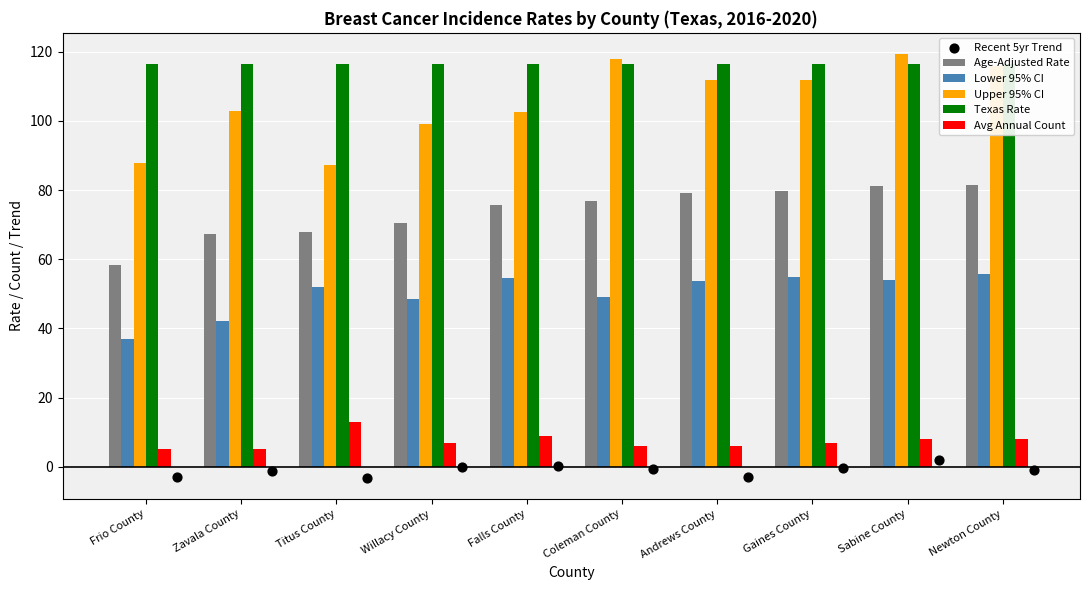

At how many categories does at least one series exceed 77?

10